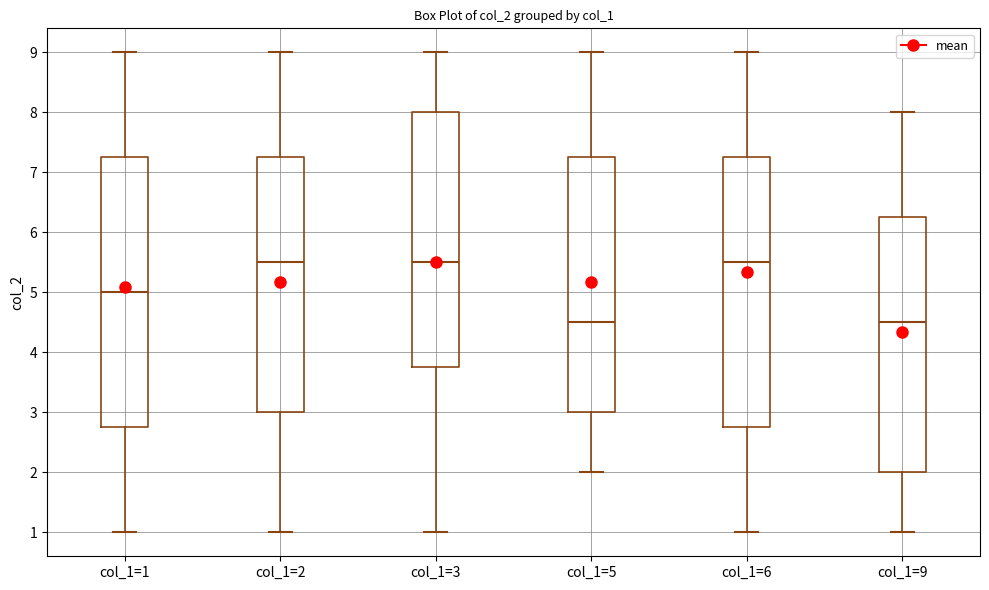

Reading left to right, read every box against the y-axis: the position of its median line, the range the box covers, and the ends of its whiskers. The values are not printed on the chart, so give them approximately, as read against the axis.

col_1=1: median 5.0, box 2.8 to 7.3, whiskers 1.0 to 9.0
col_1=2: median 5.5, box 3.0 to 7.3, whiskers 1.0 to 9.0
col_1=3: median 5.5, box 3.8 to 8.0, whiskers 1.0 to 9.0
col_1=5: median 4.5, box 3.0 to 7.3, whiskers 2.0 to 9.0
col_1=6: median 5.5, box 2.8 to 7.3, whiskers 1.0 to 9.0
col_1=9: median 4.5, box 2.0 to 6.3, whiskers 1.0 to 8.0